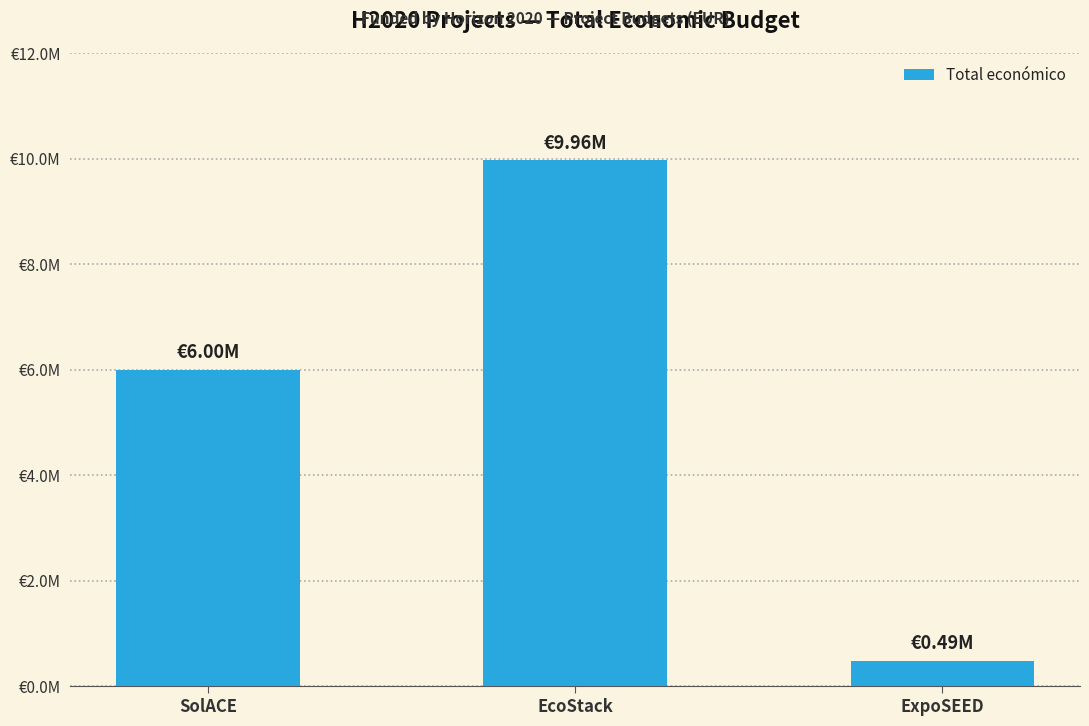

Does the chart contain any negative values?

No